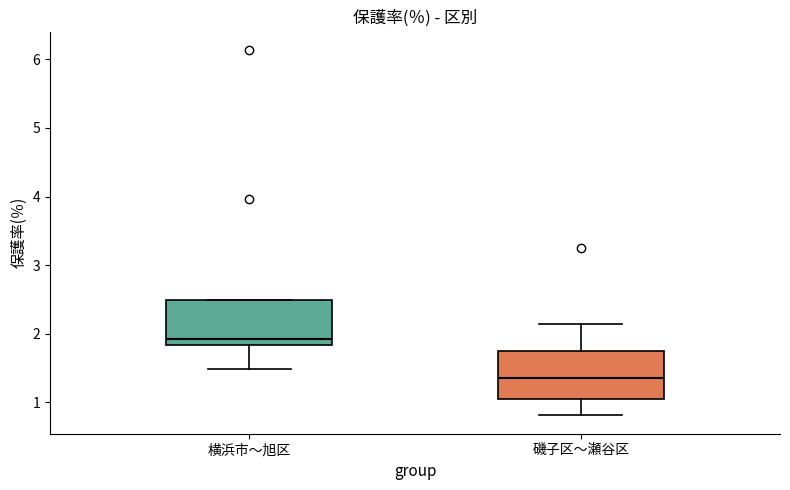

Where does the median line of the box for 磯子区〜瀬谷区 sit on the y-axis? The values are not printed on the chart, so give them approximately, as read against the axis.

1.4